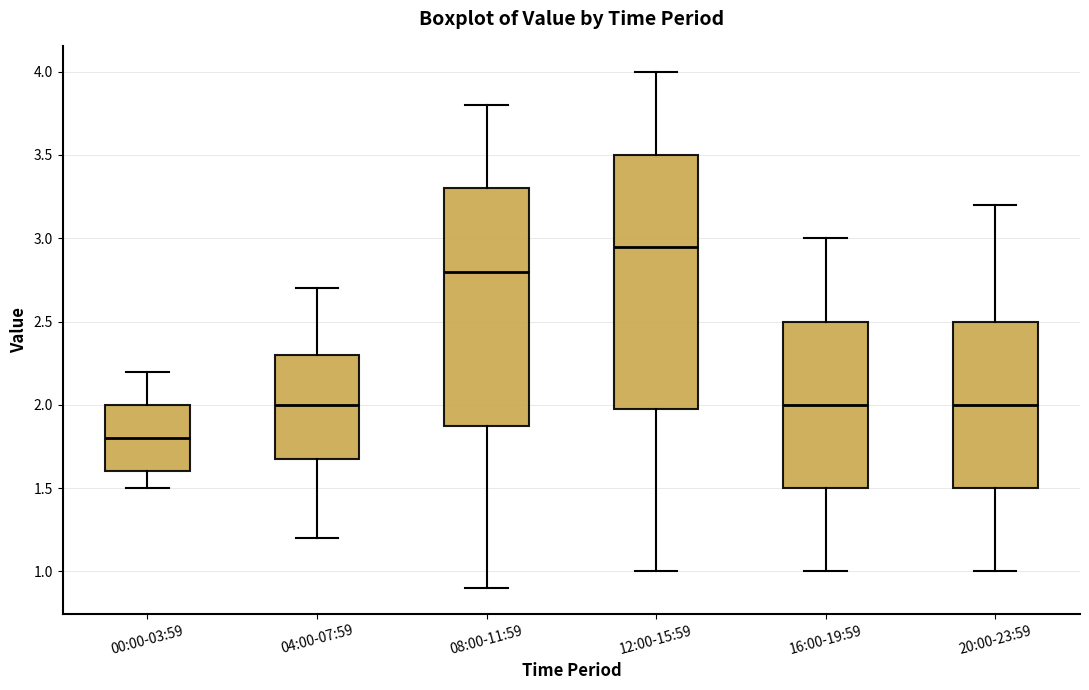

Which box has the lowest median line?

00:00-03:59